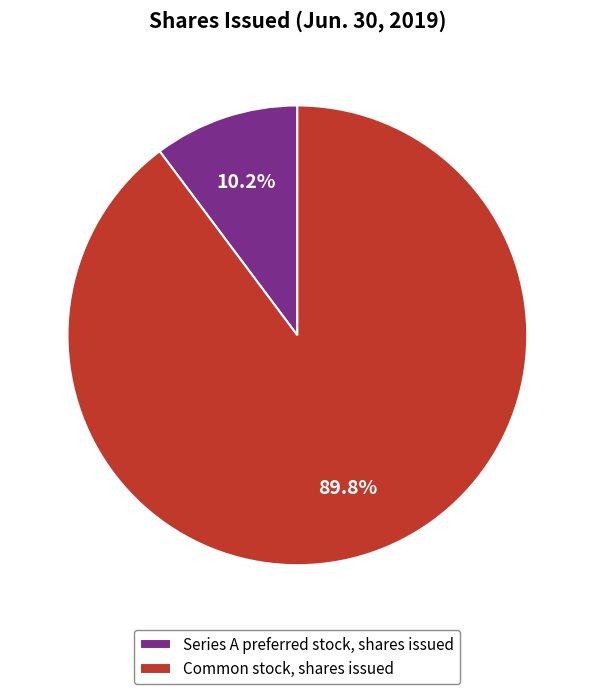

Which category has the smallest portion of the pie?

Series A preferred stock, shares issued